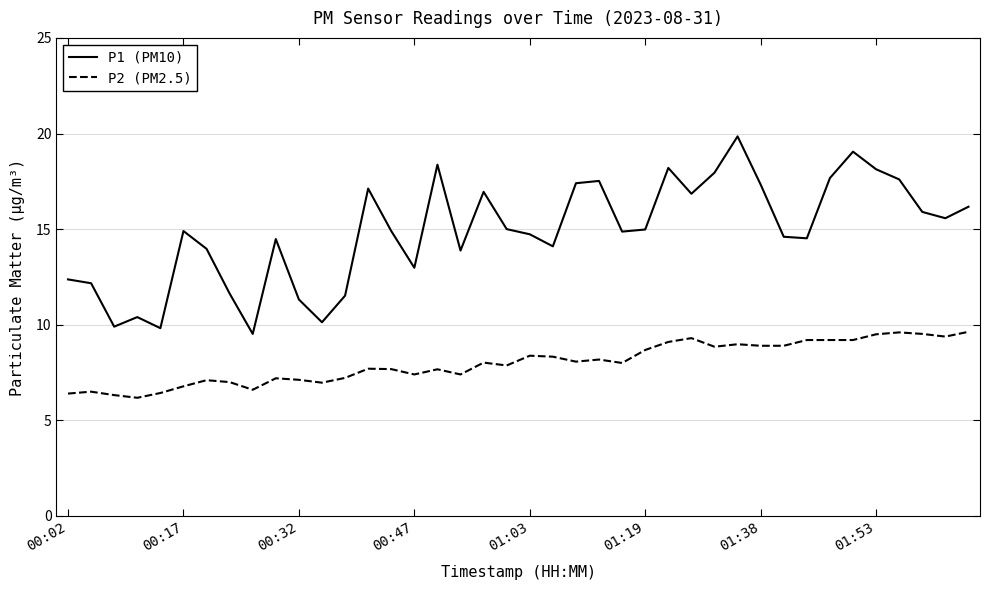

True or false: P1 (PM10) and P2 (PM2.5) intersect in this chart.

False